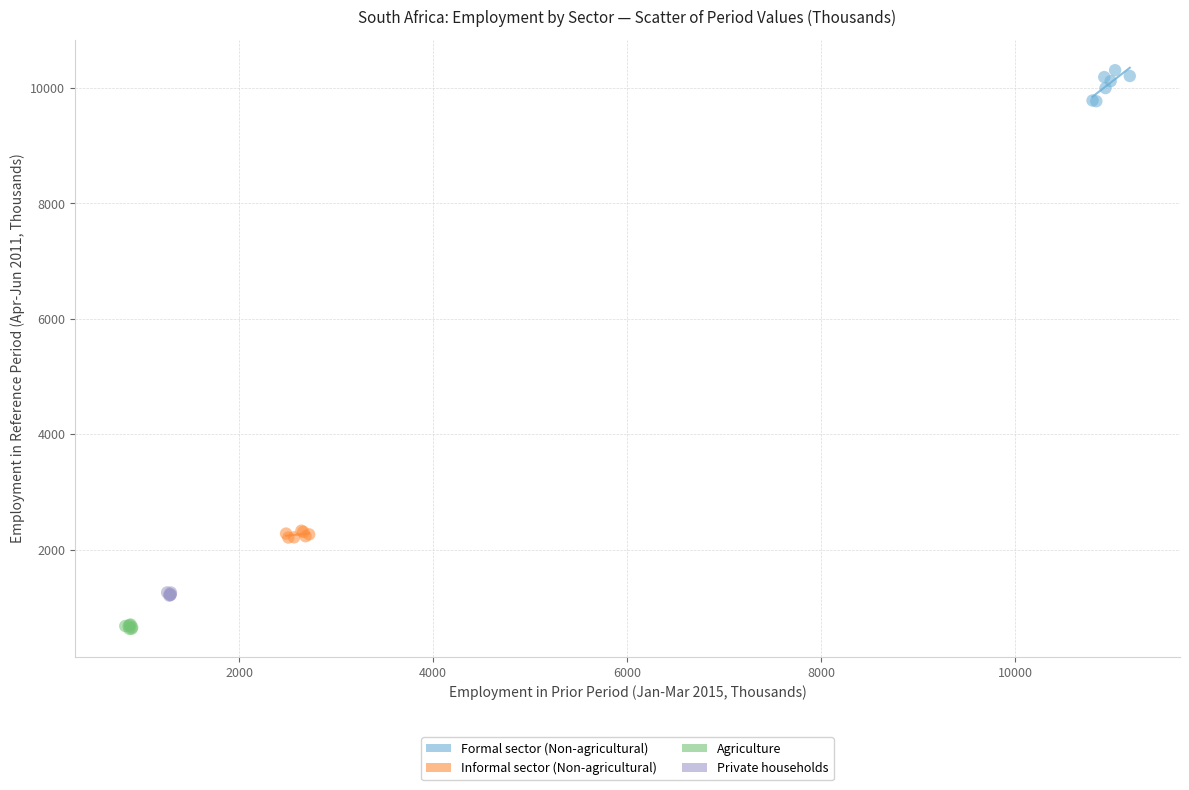

Which series reaches the maximum Y coordinate?

Formal sector (Non-agricultural)